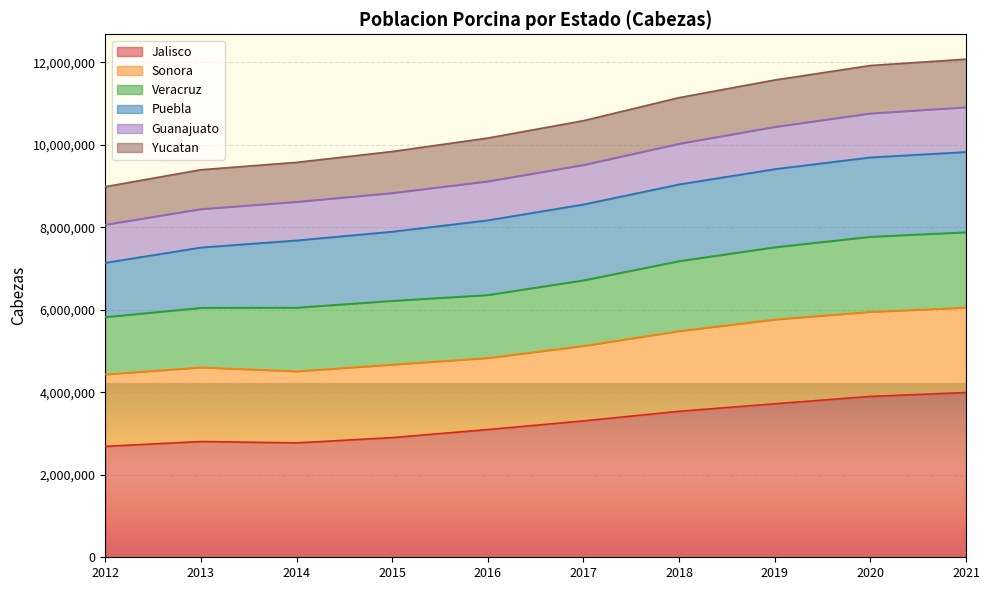

What is the minimum value for Jalisco?

2687973